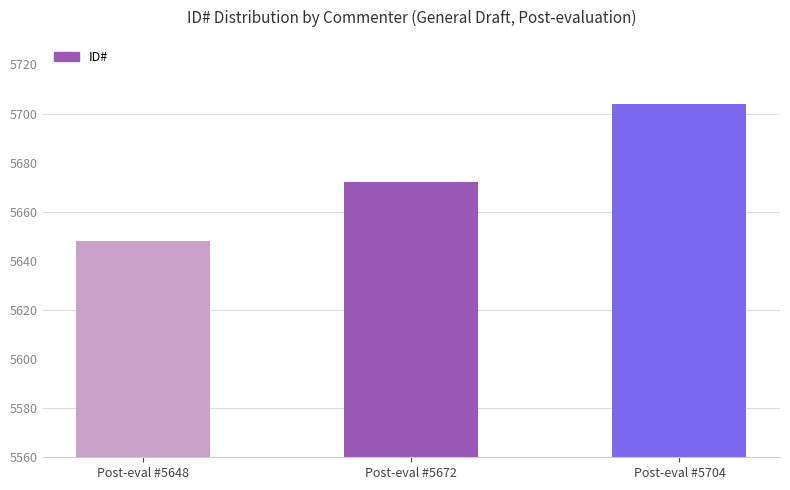

Where is the data nearest to the value 5676?

Post-eval #5672